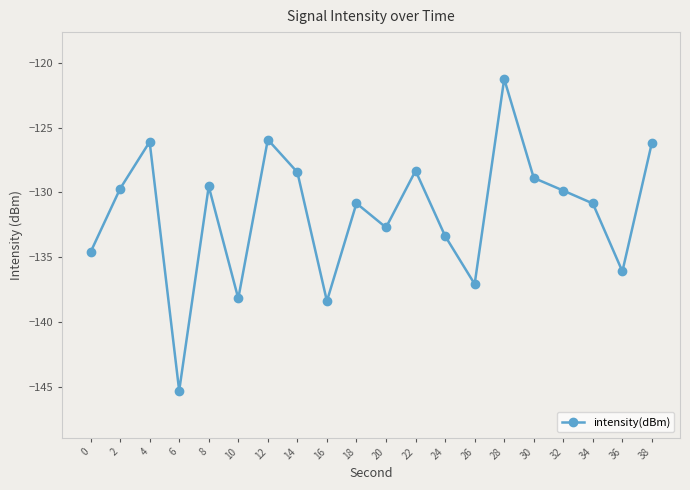

What is the greatest value displayed?

-121.3